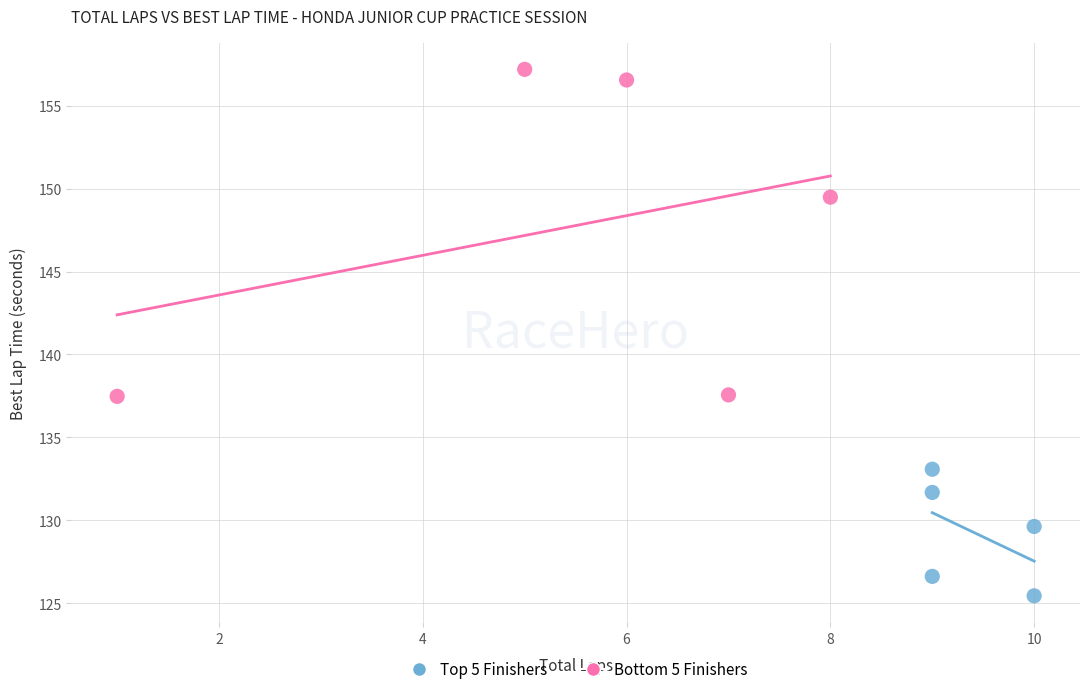

Which series has the widest spread of Y values?

Bottom 5 Finishers